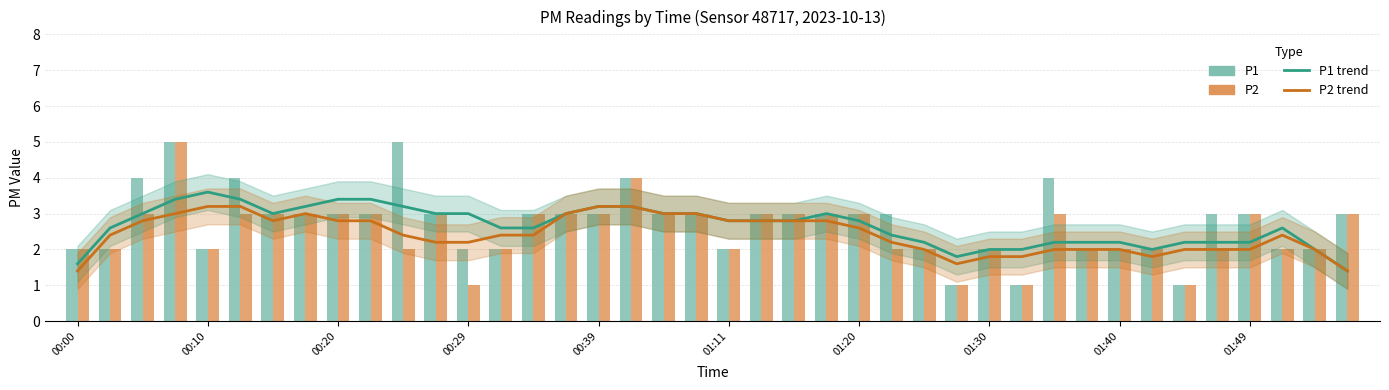

At how many categories does at least one series exceed 4?

2